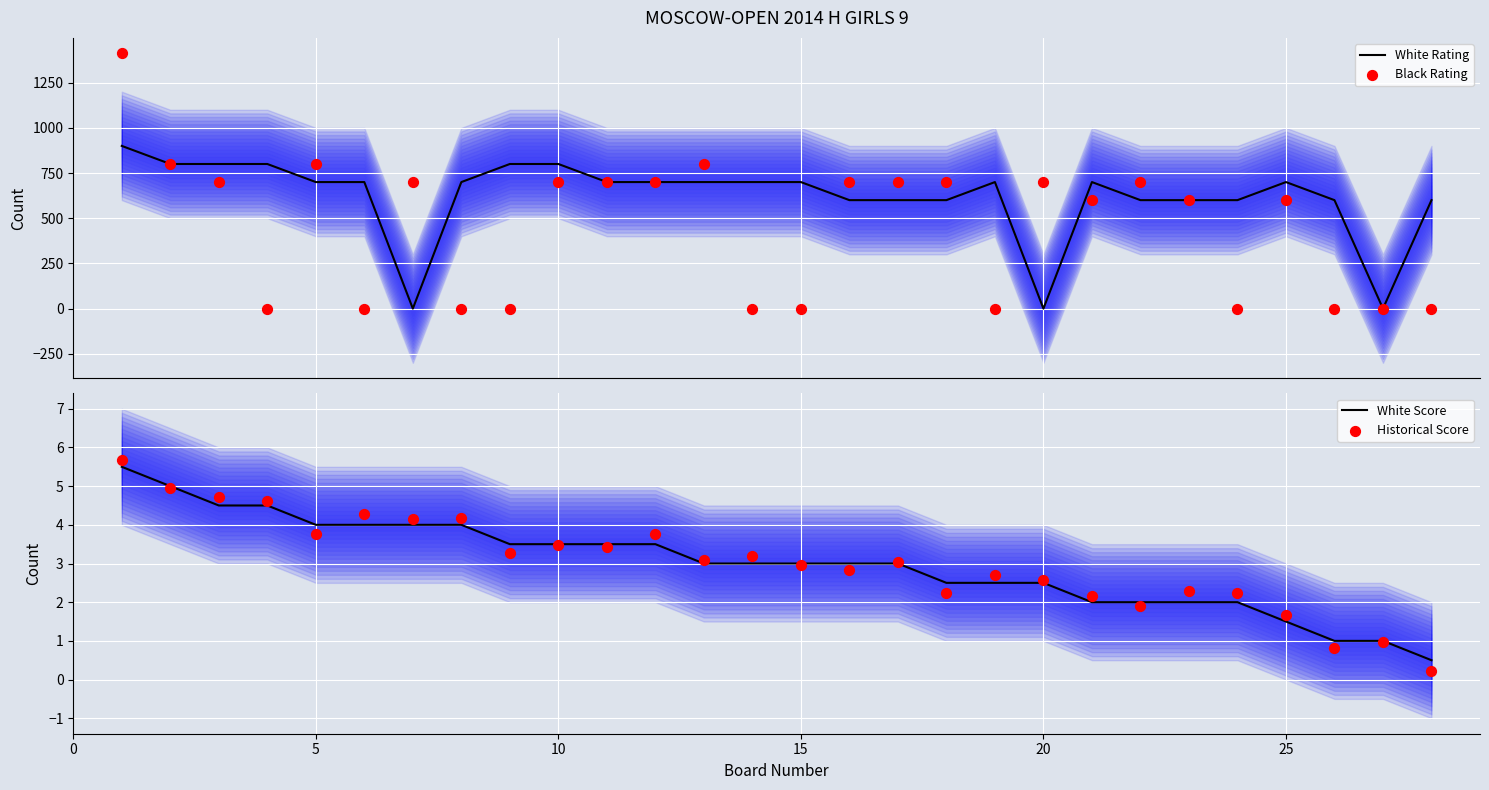

What is the lowest value of the White Score series?

0.5